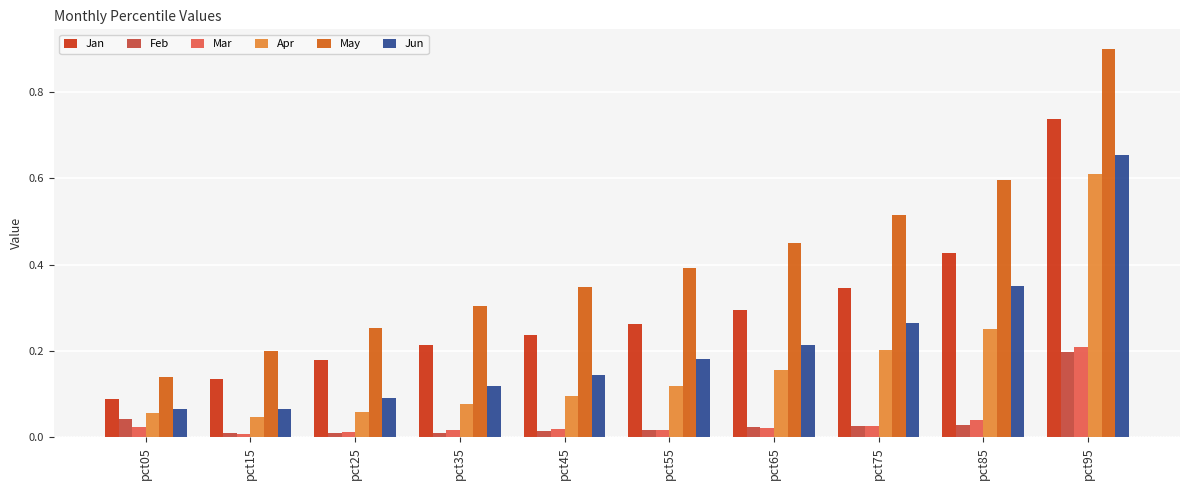

Does the chart contain stacked bars?

No